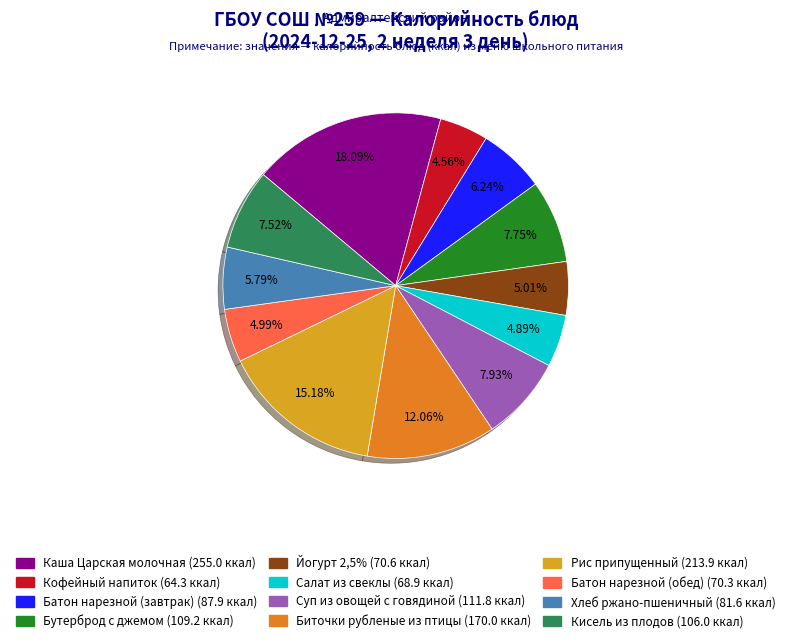

What is the largest slice in the pie chart?

Каша Царская молочная